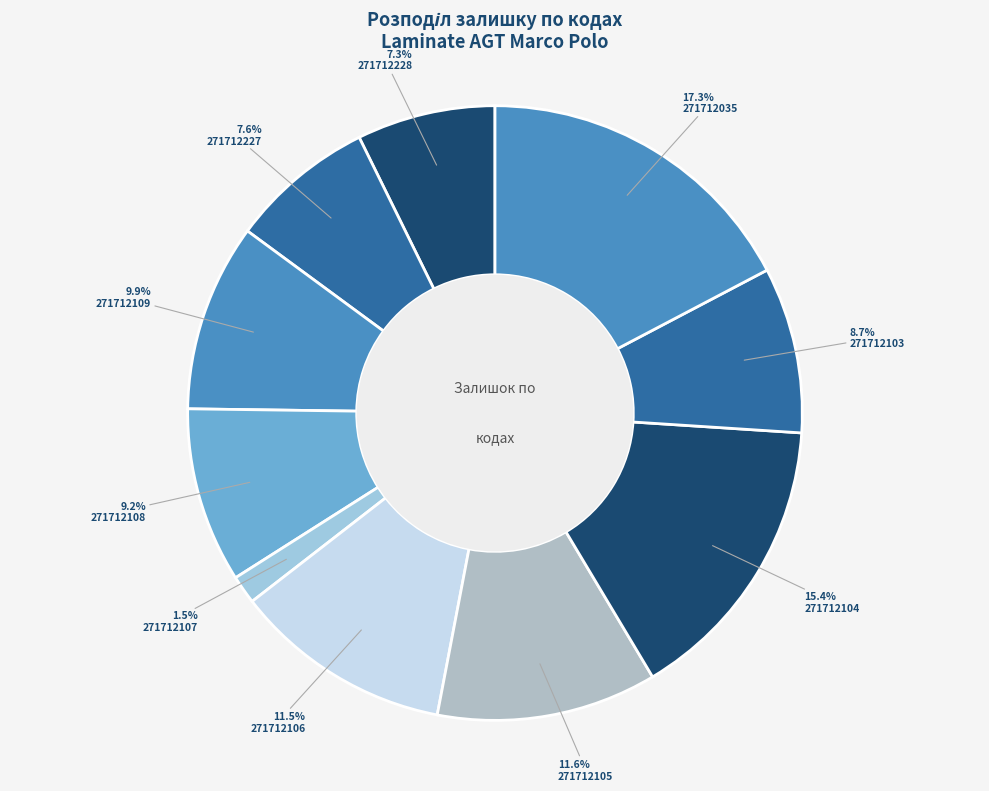

Which has a higher value, 271712107 or 271712103?

271712103